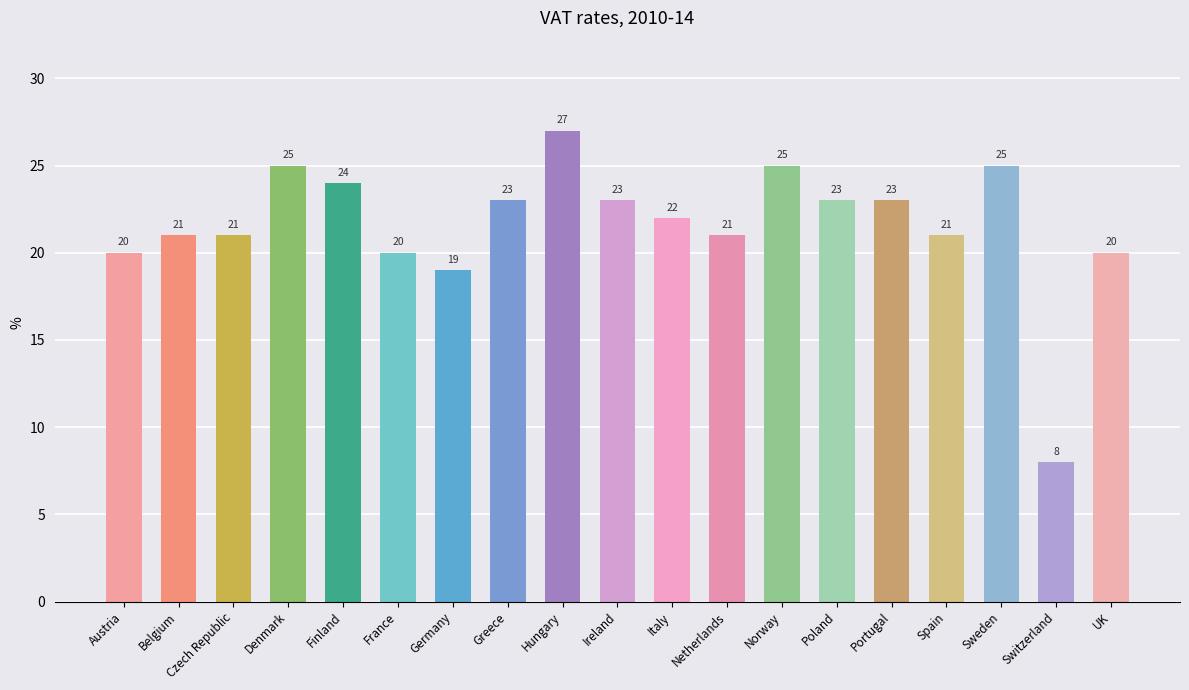

What is the sum of all values?

411